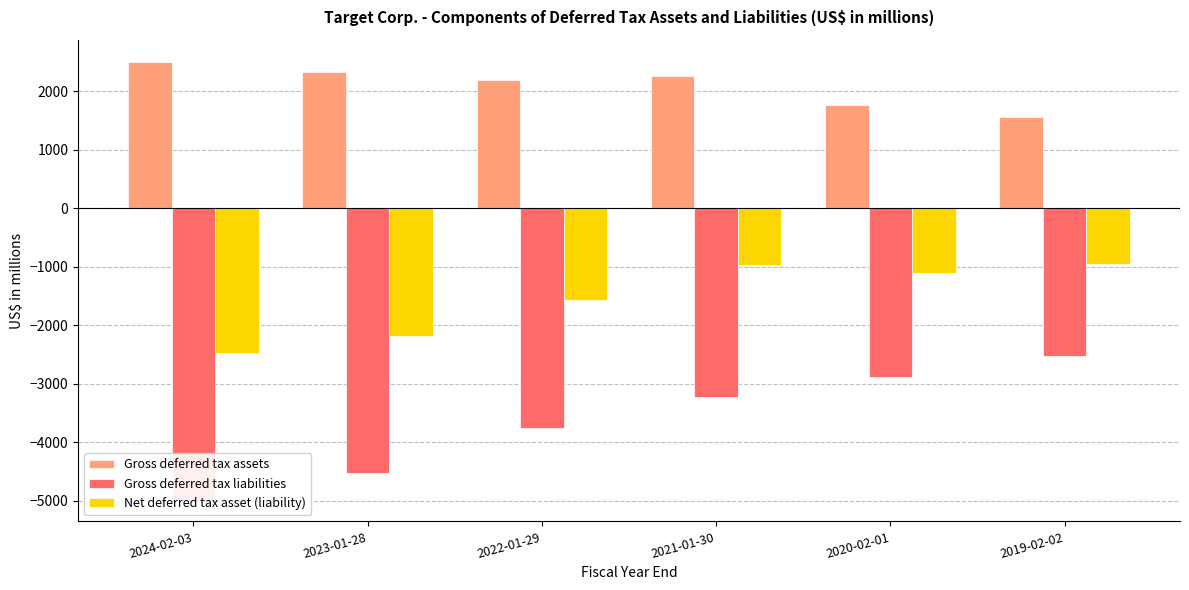

How many data points does each series have?

6